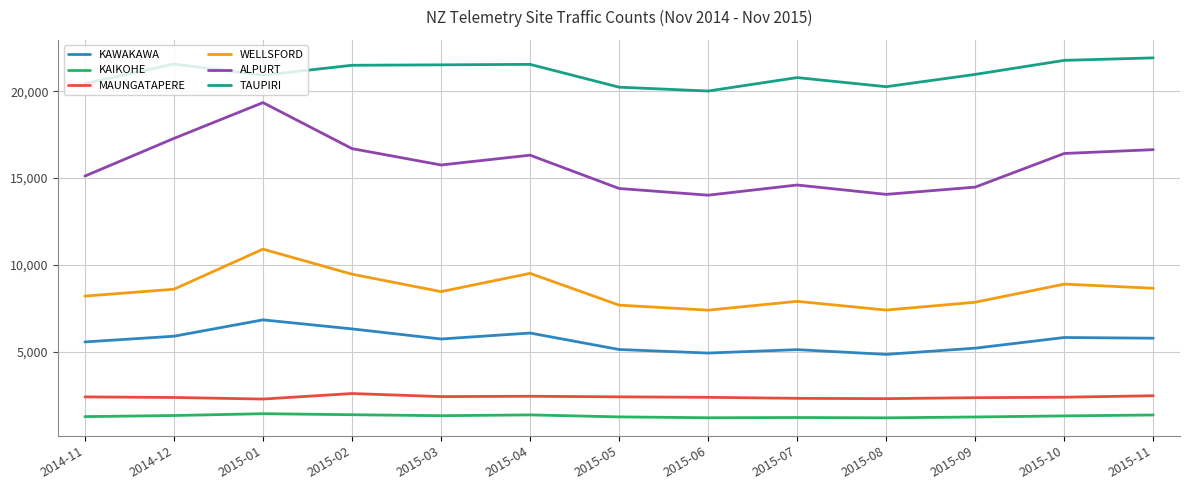

Which series has the largest total across all categories?

TAUPIRI